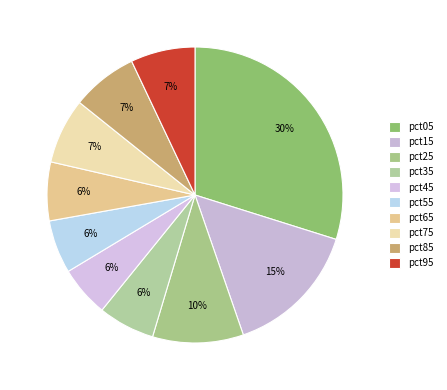

Does pct45 account for over 50% of the chart?

No